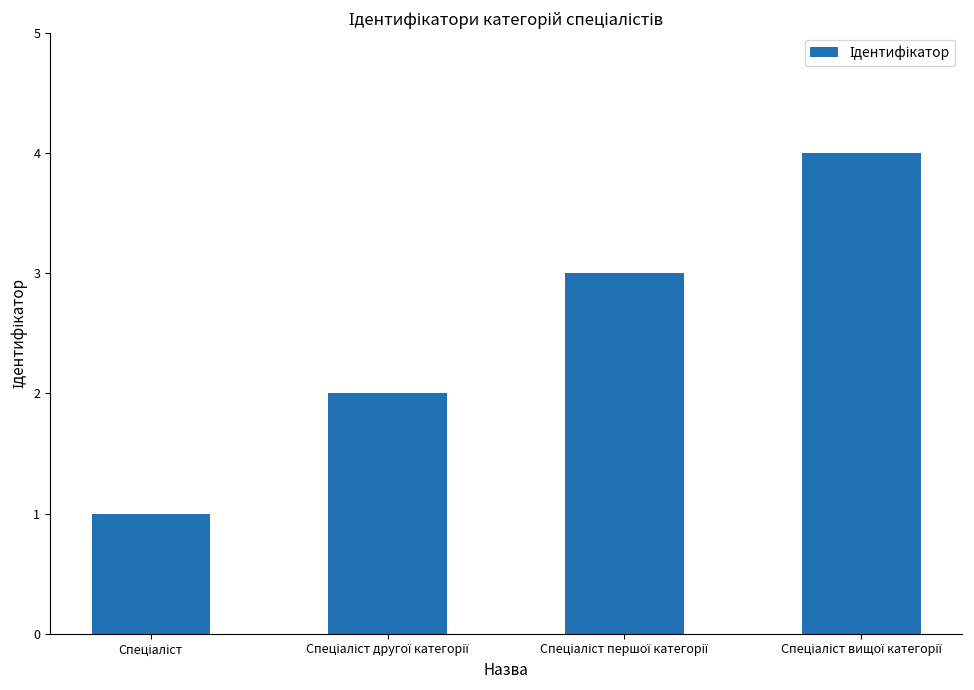

What is the sum of all values?

10